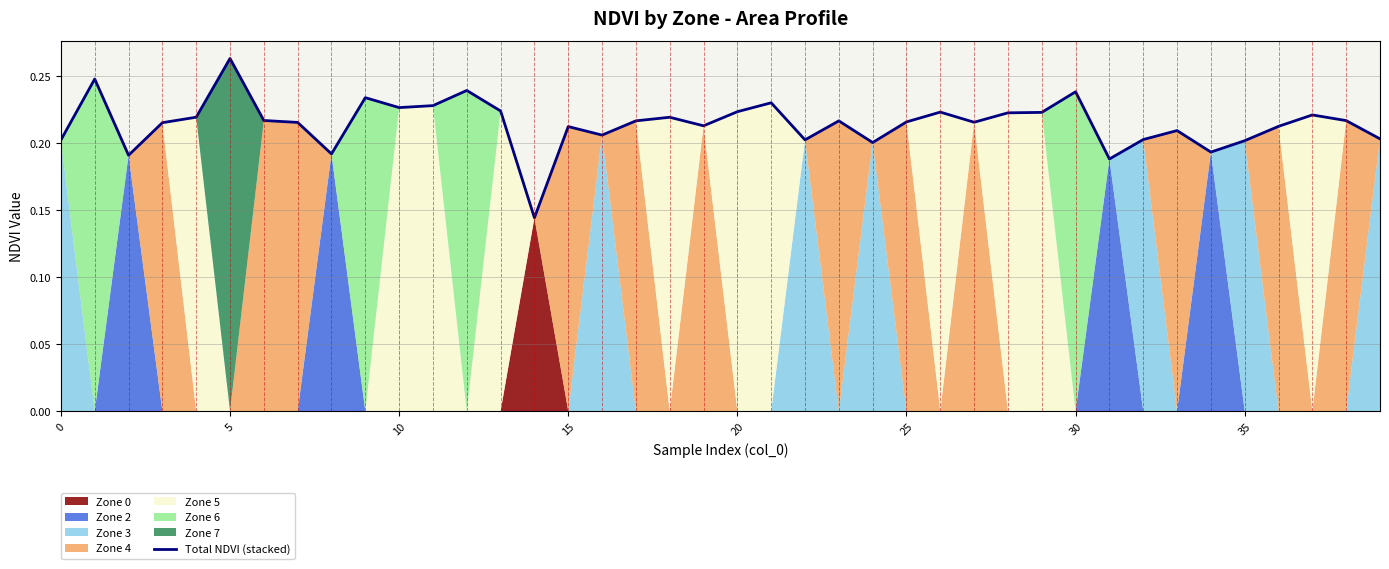

Does the chart display data point markers on the line(s)?

No